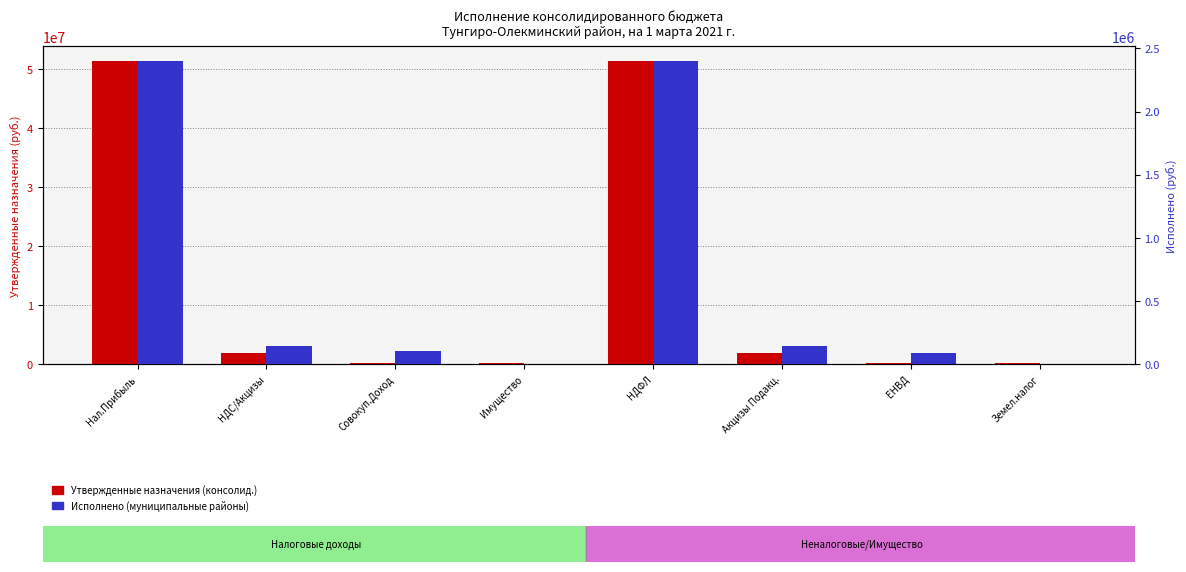

Which series has the largest total across all categories?

Утверждено (консолид.)